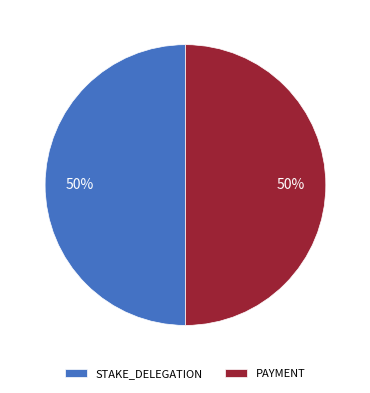

How many segments does this pie chart have?

2